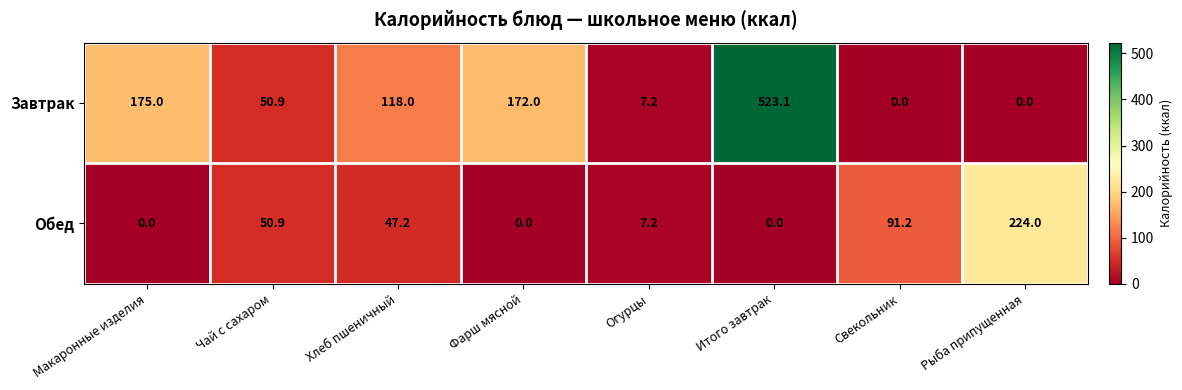

The value of Обед at Итого завтрак is 0.0. True or false?

True